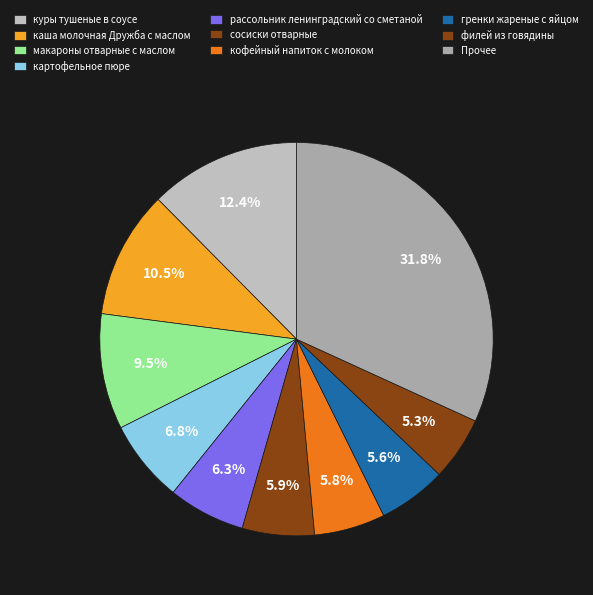

Is it true that куры тушеные в соусе is 12% of the pie?

True